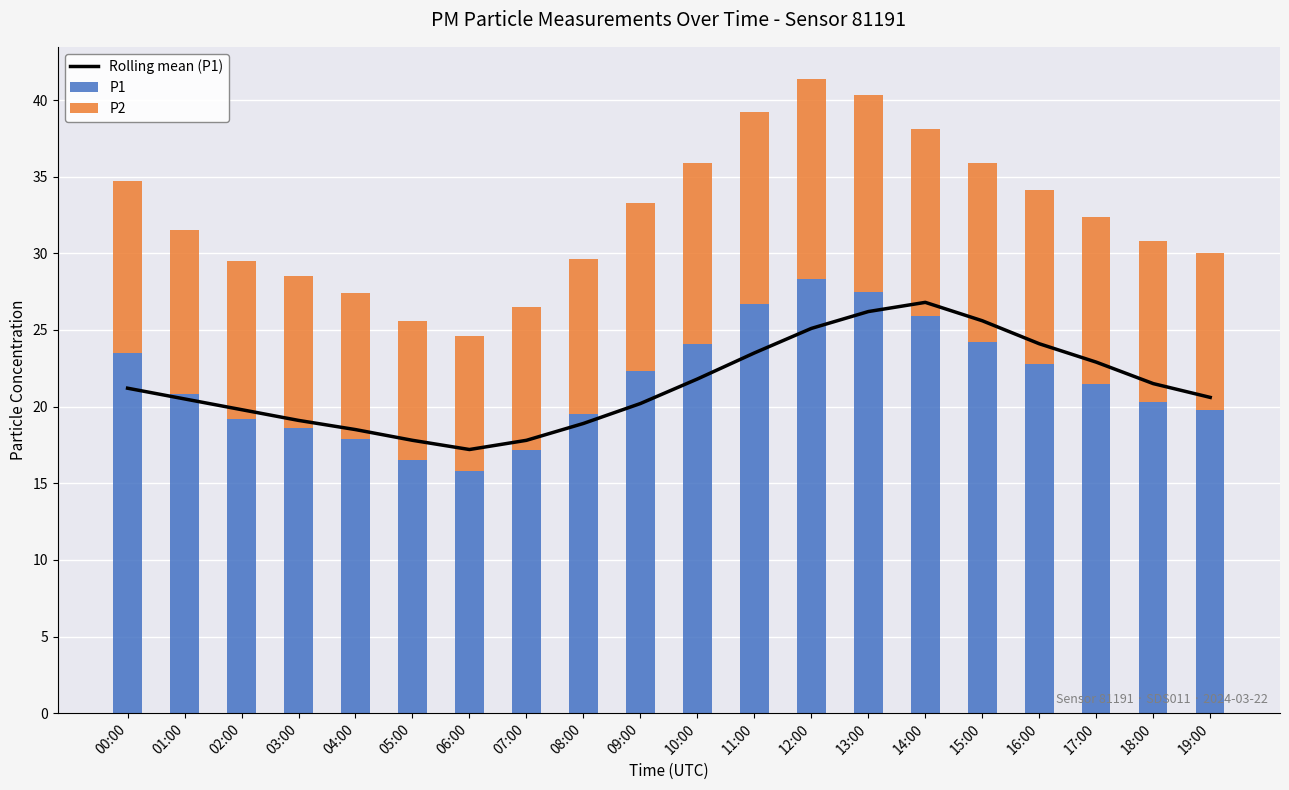

Read the P1 value at 06:00.

15.8